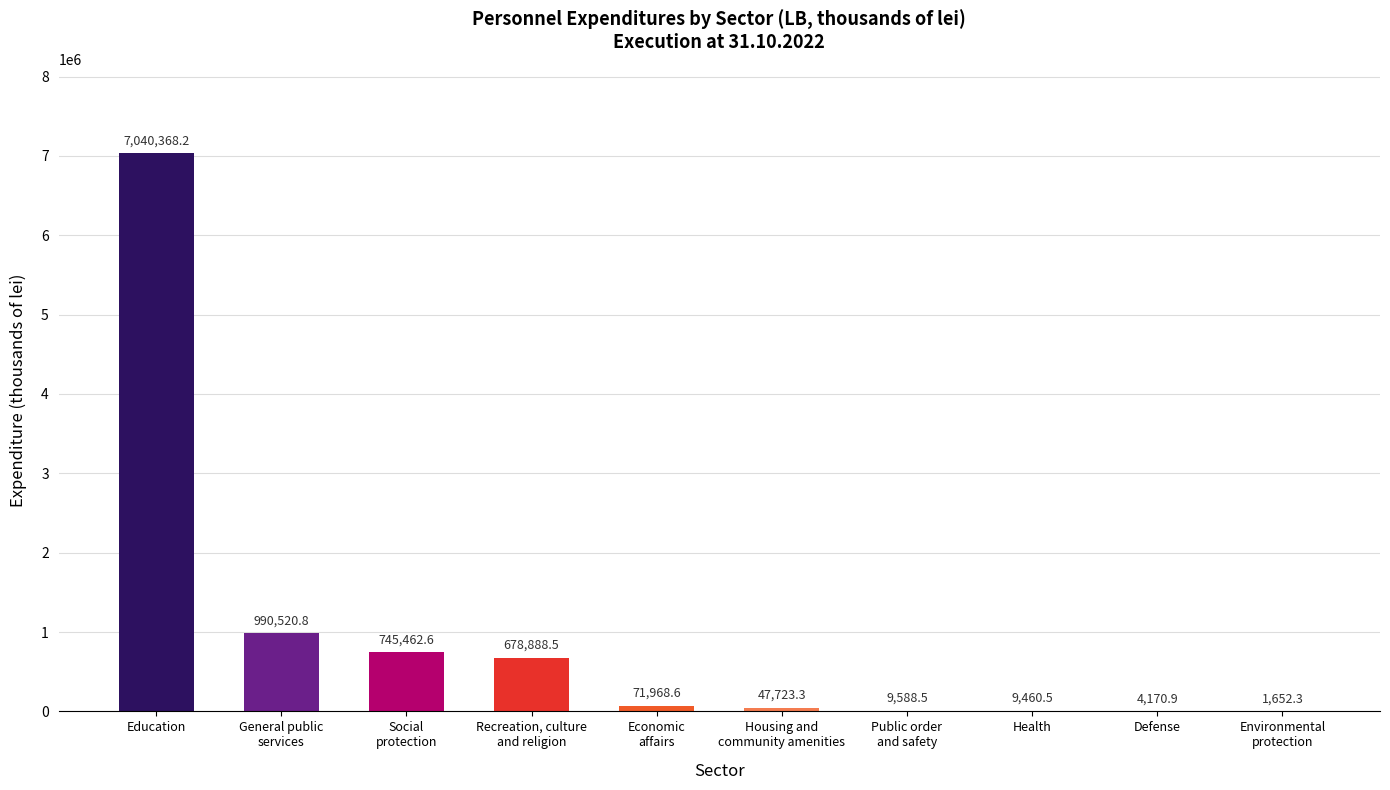

Which label corresponds to the largest value in the chart?

Education